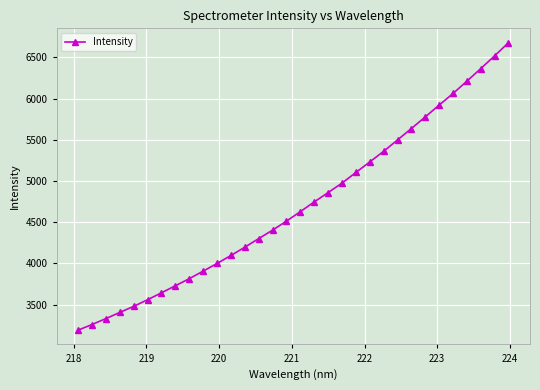

What is the value of the 7th point from the left?

3642.4